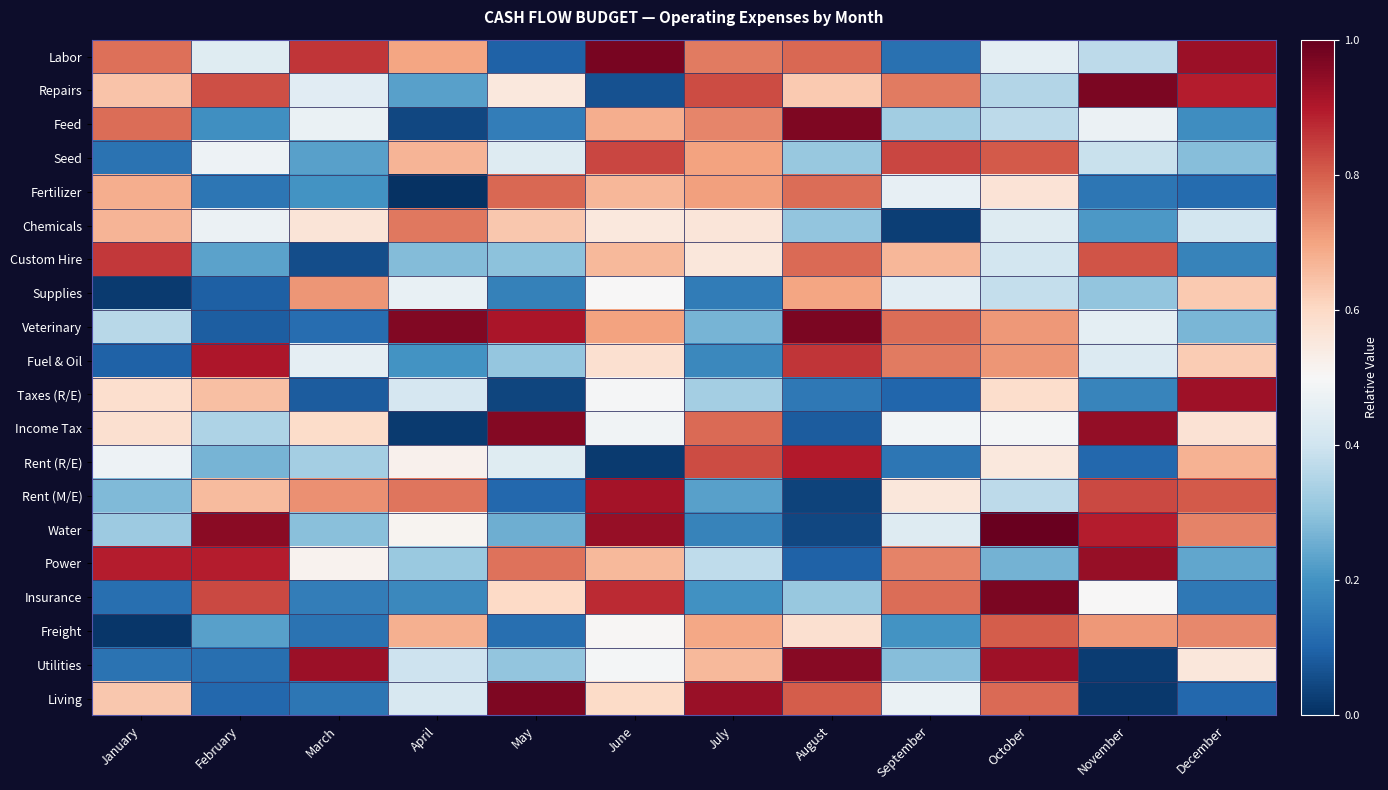

Which has a higher value, July or September?

July